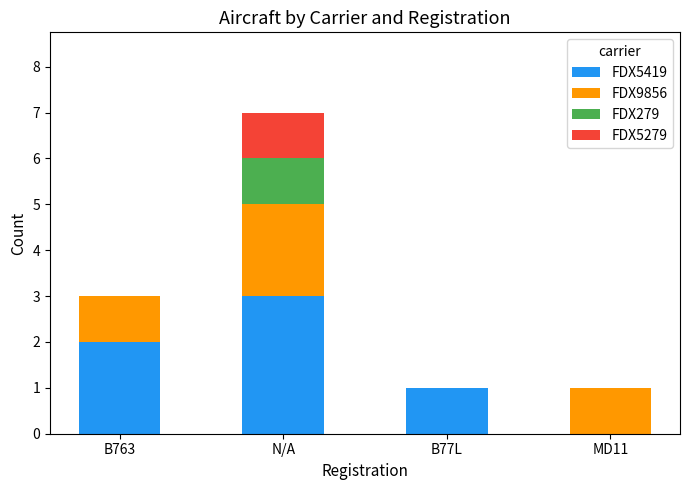

What is the total value across all series at B77L?

1